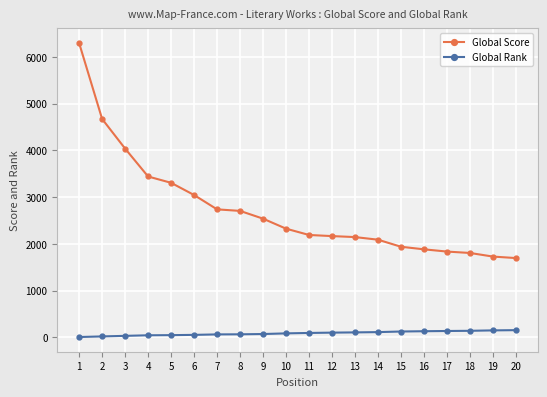

What is the value of the Global Score point at the 16th from the left?

1882